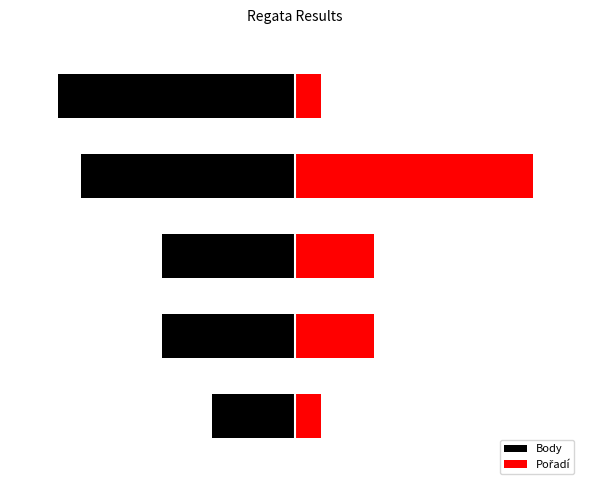

What is the value of the Pořadí bar at the 4th from the left?

11.1